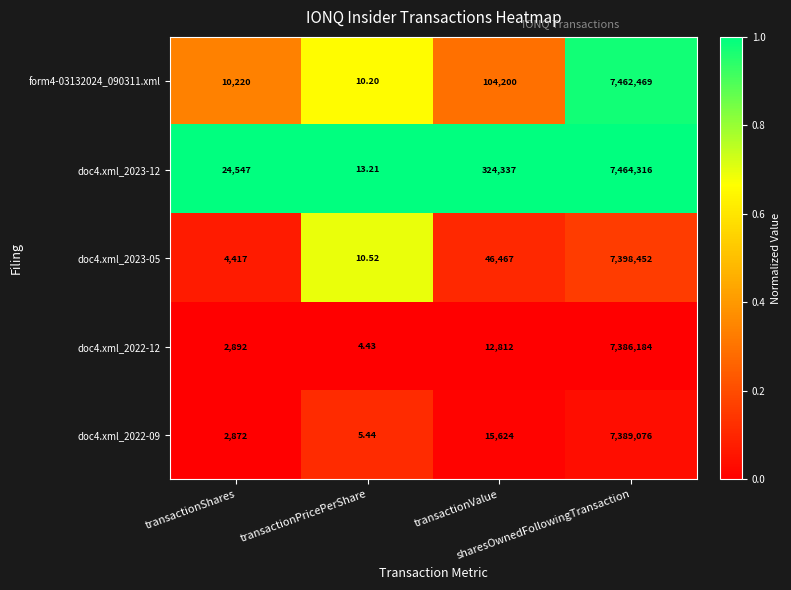

Reading left to right, what are all the values shown in this chart?

form4-03132024_090311.xml: transactionShares=10220.0	transactionPricePerShare=10.2	transactionValue=104200.0	sharesOwnedFollowingTransaction=7462469.0
doc4.xml_2023-12: transactionShares=24547.0	transactionPricePerShare=13.2	transactionValue=324337.0	sharesOwnedFollowingTransaction=7464316.0
doc4.xml_2023-05: transactionShares=4417.0	transactionPricePerShare=10.5	transactionValue=46467.0	sharesOwnedFollowingTransaction=7398452.0
doc4.xml_2022-12: transactionShares=2892.0	transactionPricePerShare=4.4	transactionValue=12812.0	sharesOwnedFollowingTransaction=7386184.0
doc4.xml_2022-09: transactionShares=2872.0	transactionPricePerShare=5.4	transactionValue=15624.0	sharesOwnedFollowingTransaction=7389076.0